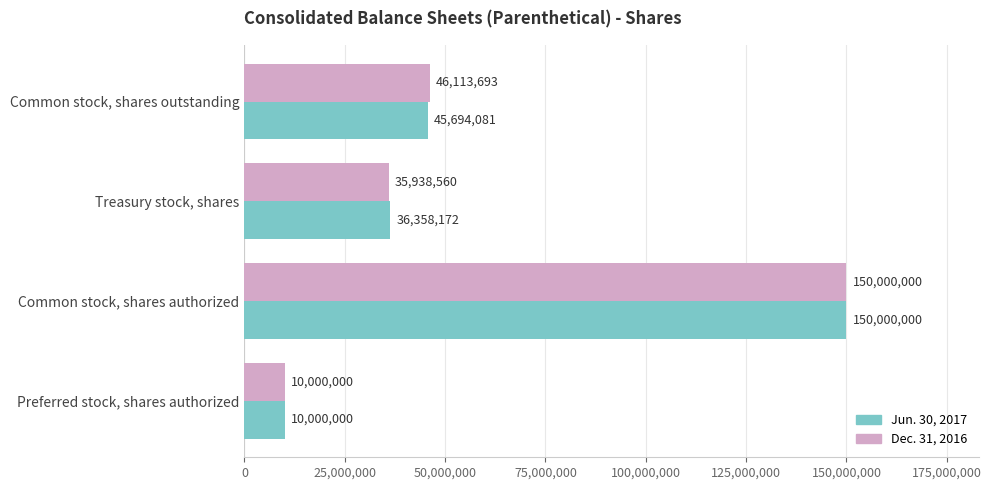

What is the total value across all series at Preferred stock, shares authorized?

20000000